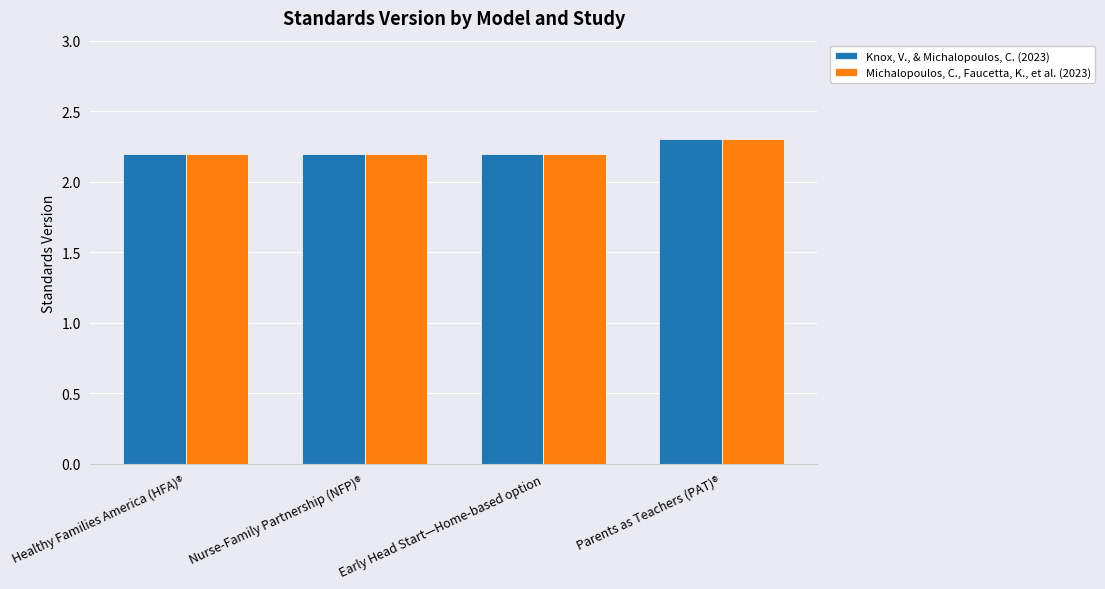

At how many categories does at least one series exceed 2?

4